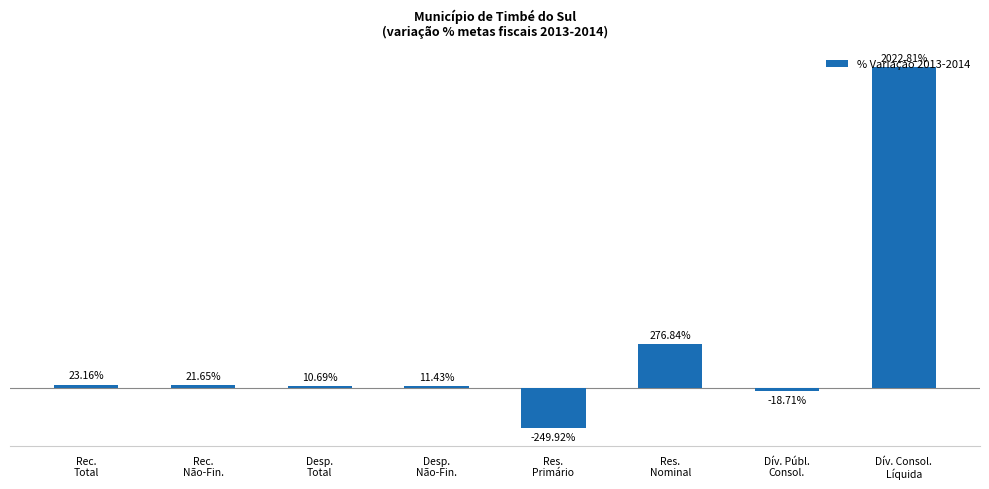

Are the bars horizontal?

No